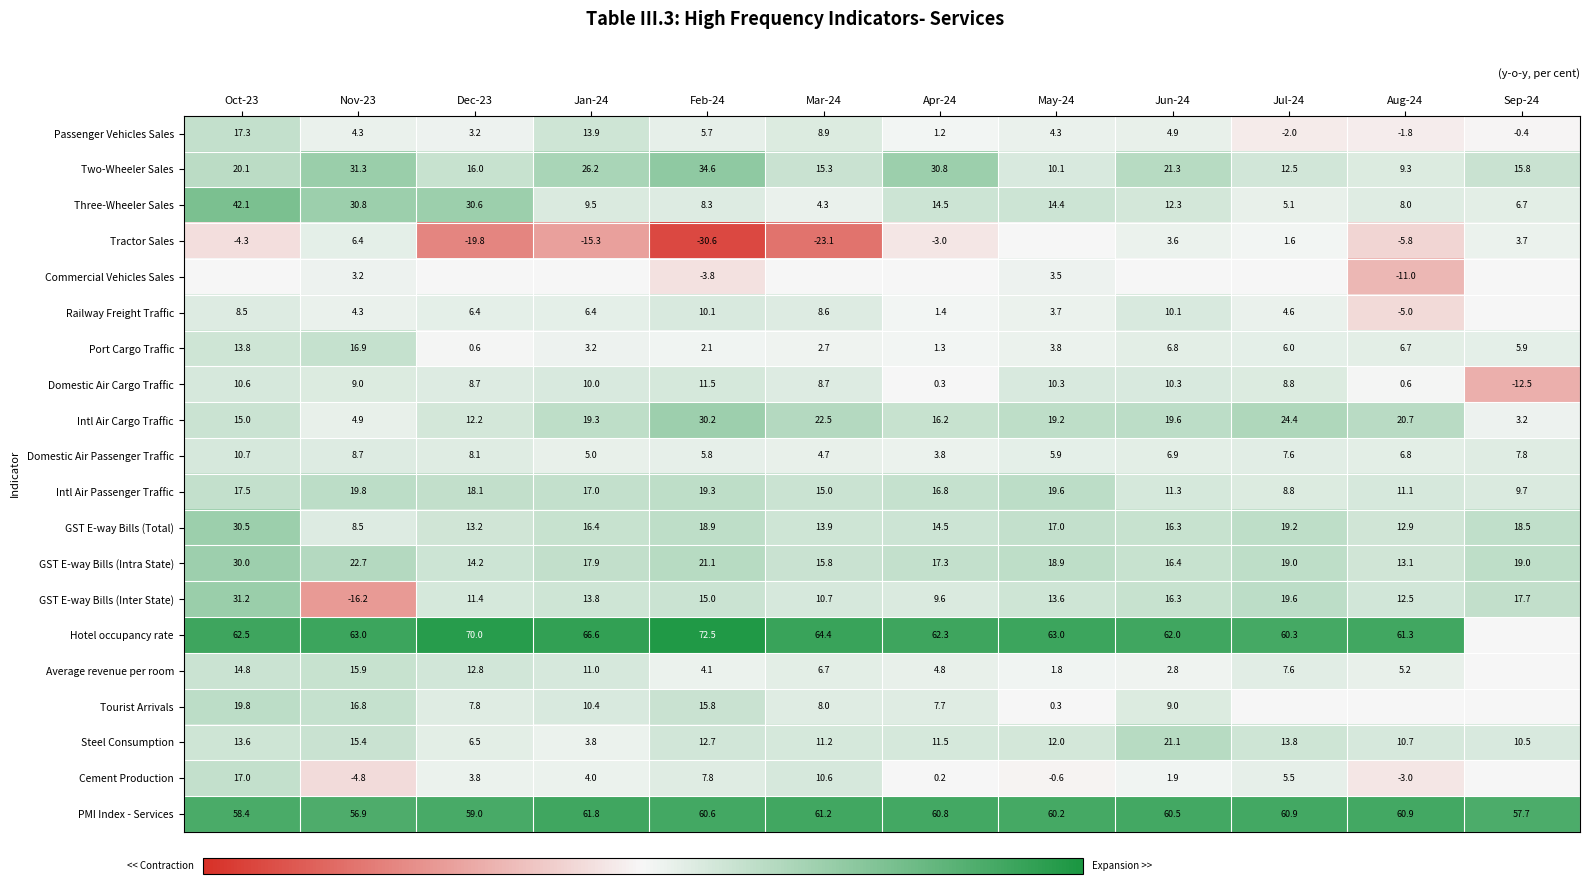

At how many categories does at least one series exceed -26?

12